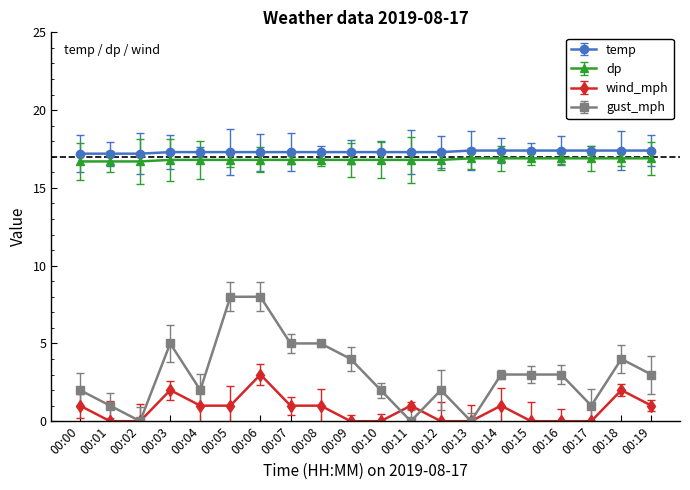

True or false: dp and temp intersect in this chart.

False